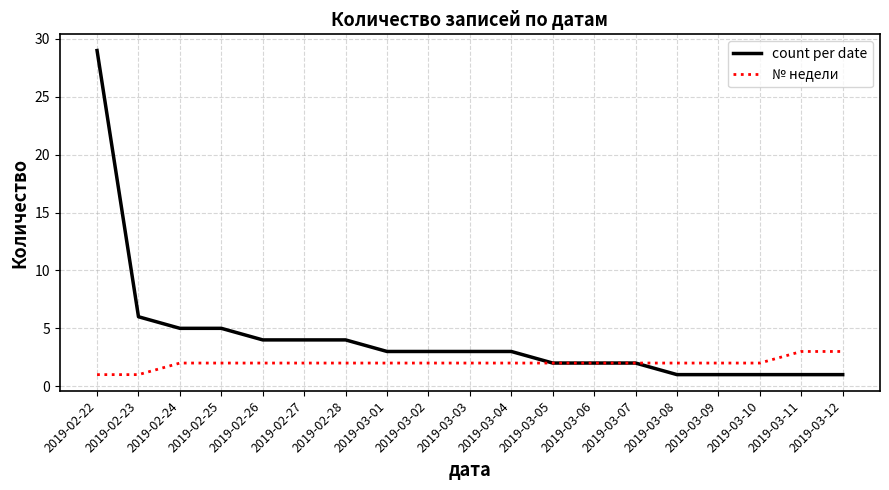

What is the difference between the highest and lowest values at 2019-02-25?

3